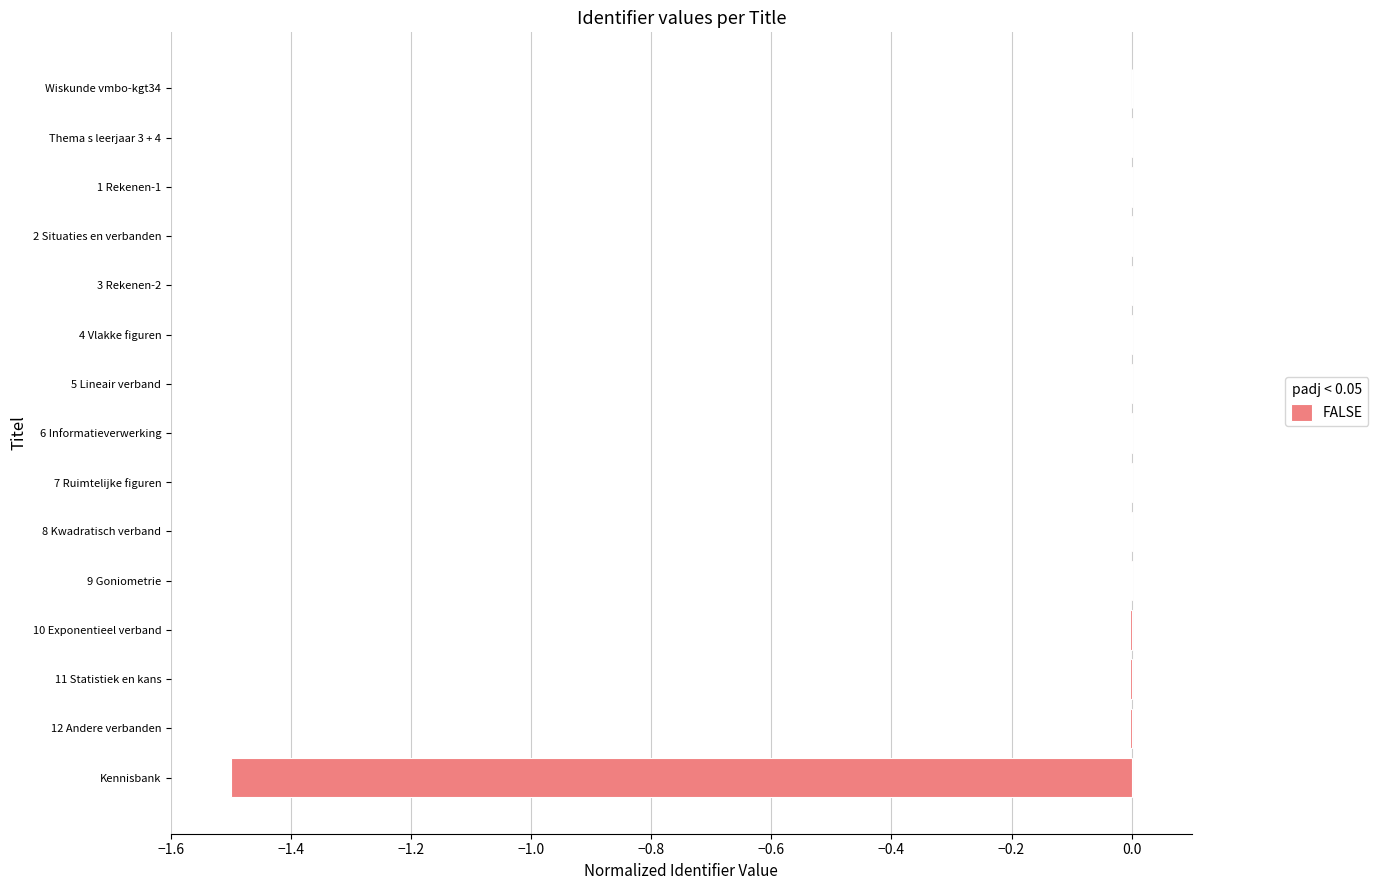

The value at 11 Statistiek en kans is -0.0. True or false?

True